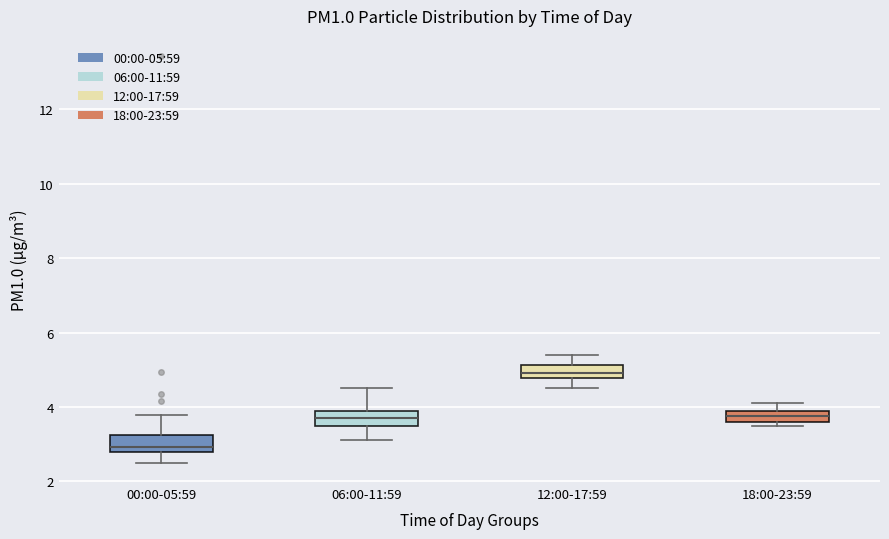

Which box has the highest median line?

12:00-17:59